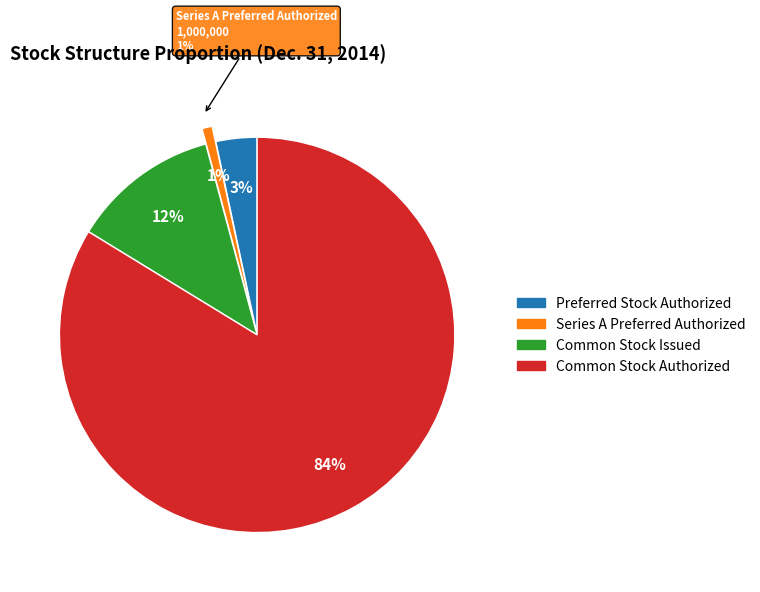

Rank the categories by value from highest to lowest.

Common Stock Authorized, Common Stock Issued, Preferred Stock Authorized, Series A Preferred Authorized